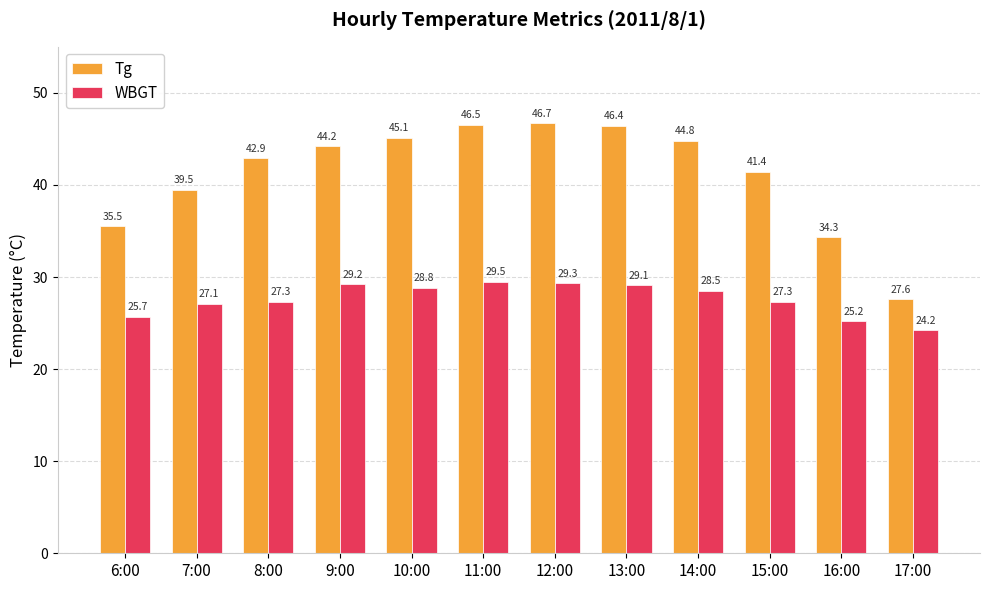

Reading left to right, list all the values displayed in this chart.

Tg: 6:00=35.5	7:00=39.5	8:00=42.9	9:00=44.2	10:00=45.1	11:00=46.5	12:00=46.7	13:00=46.4	14:00=44.8	15:00=41.4	16:00=34.3	17:00=27.6
WBGT: 6:00=25.7	7:00=27.1	8:00=27.3	9:00=29.2	10:00=28.8	11:00=29.5	12:00=29.3	13:00=29.1	14:00=28.5	15:00=27.3	16:00=25.2	17:00=24.2